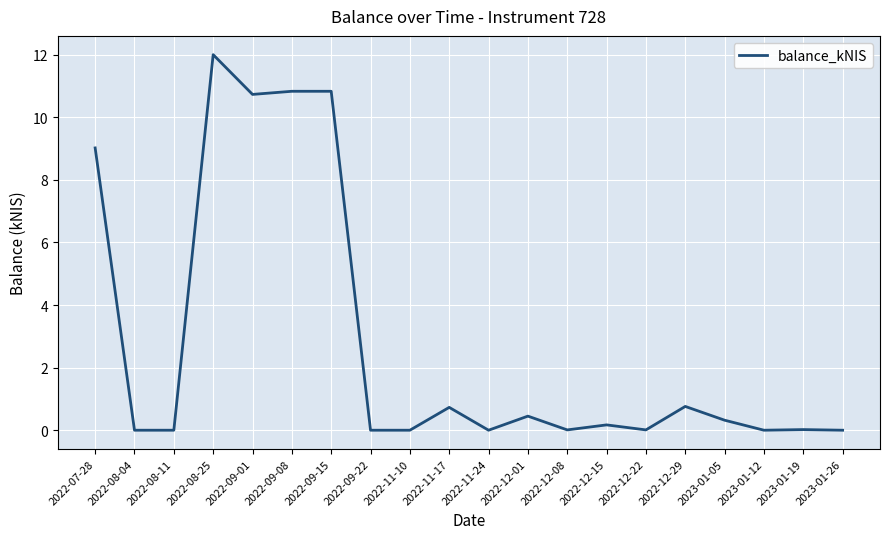

The chart shows a value of 7.1 at 2022-09-01. True or false?

False